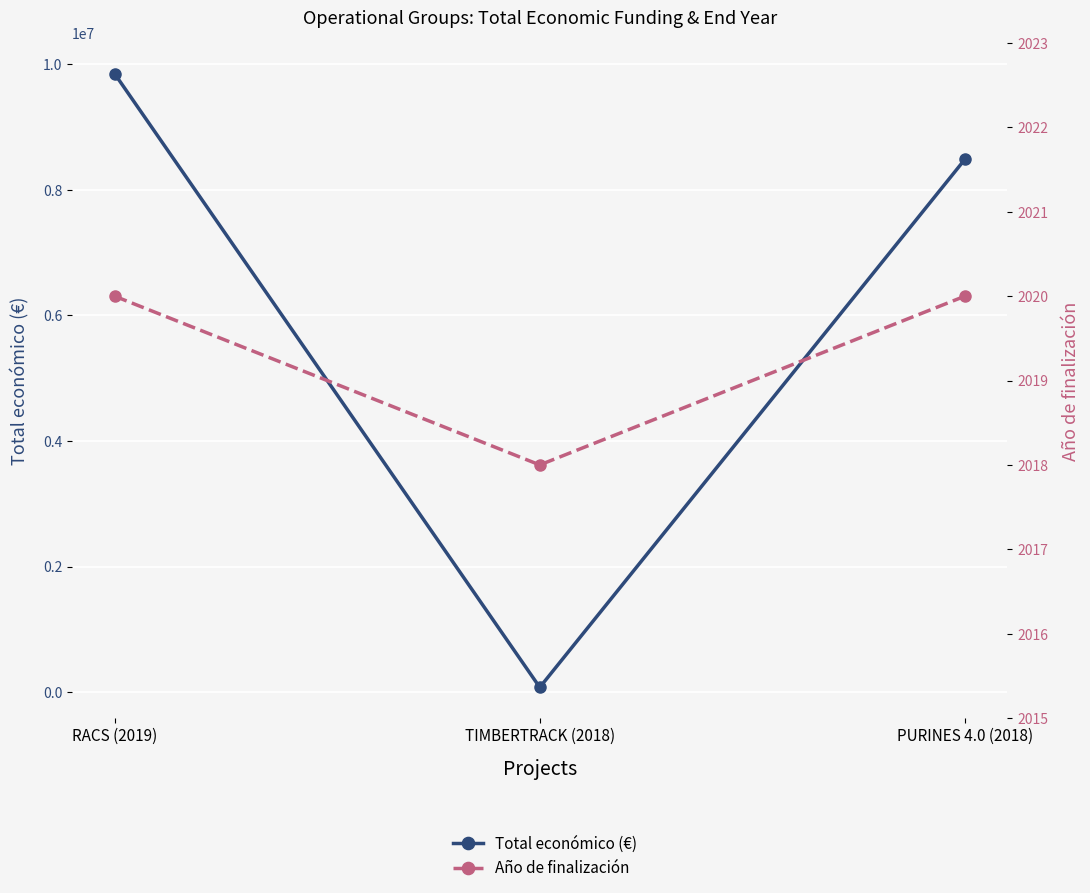

What is the total value across all series at RACS (2019)?

9849952